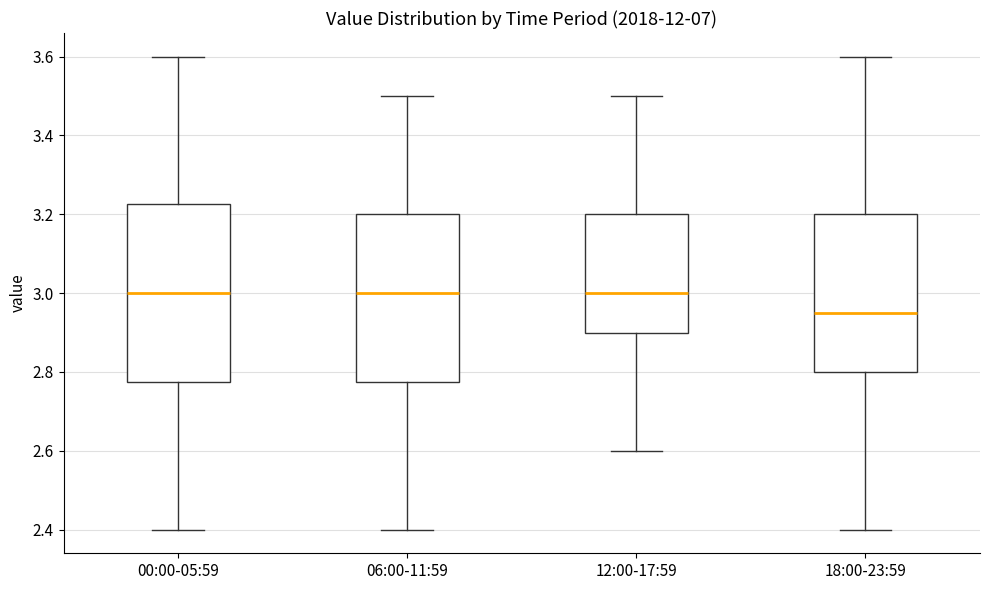

Reading left to right, transcribe this box plot: for each box, give where its median line is, the range the box spans, and where its two whiskers end, as read against the y-axis. The values are not printed on the chart, so give them approximately, as read against the axis.

00:00-05:59: median 3.00, box 2.78 to 3.22, whiskers 2.40 to 3.60
06:00-11:59: median 3.00, box 2.78 to 3.20, whiskers 2.40 to 3.50
12:00-17:59: median 3.00, box 2.90 to 3.20, whiskers 2.60 to 3.50
18:00-23:59: median 2.96, box 2.80 to 3.20, whiskers 2.40 to 3.60